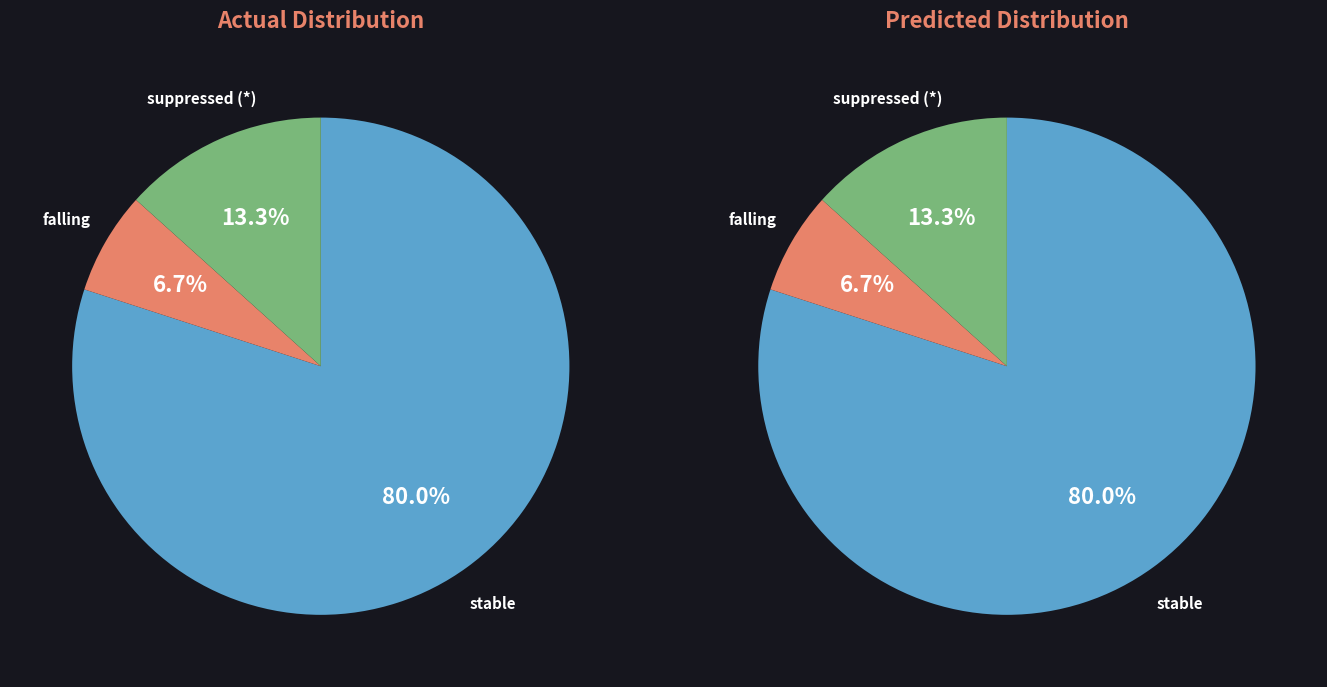

Which slice represents more than half of the pie?

stable